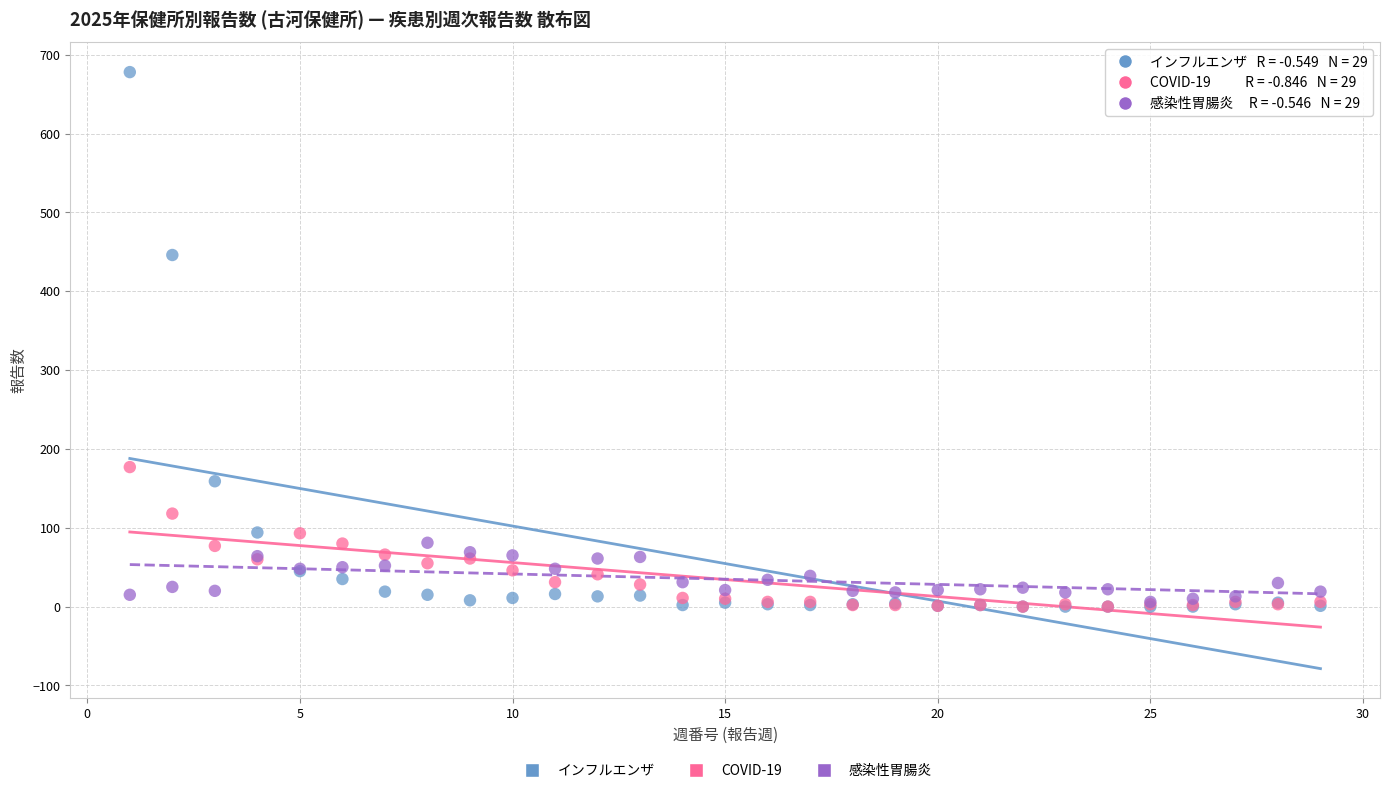

Across all series, what Y value is closest to 339?

446